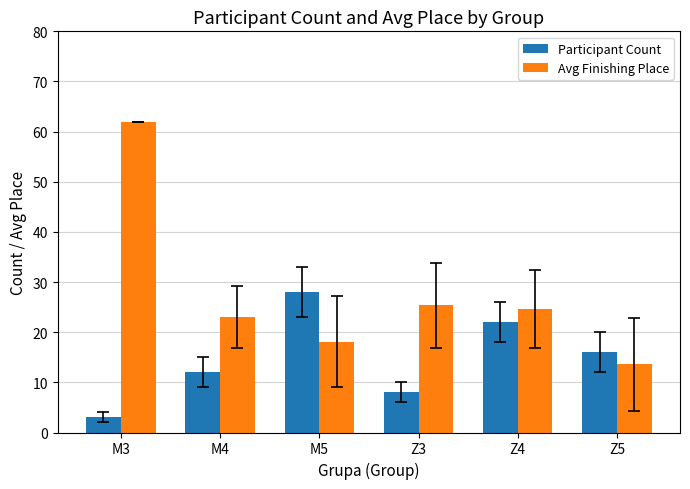

What is the sum of the Avg Finishing Place values at Z4 and M4?

47.6